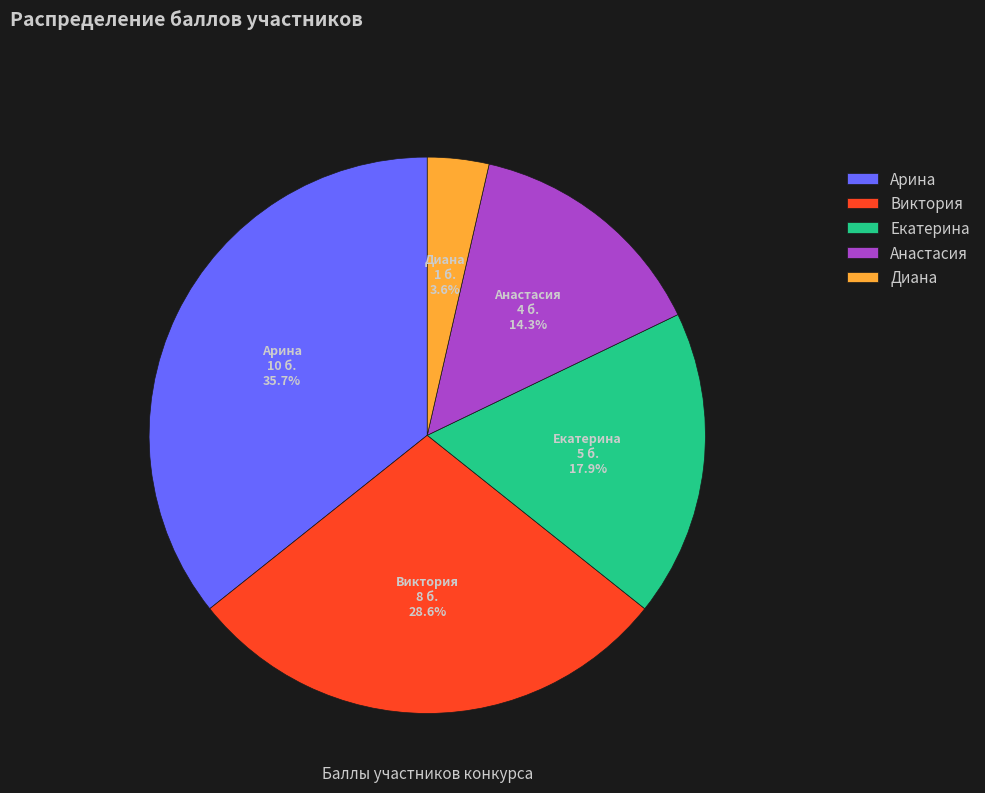

Which has a higher value, Диана or Екатерина?

Екатерина